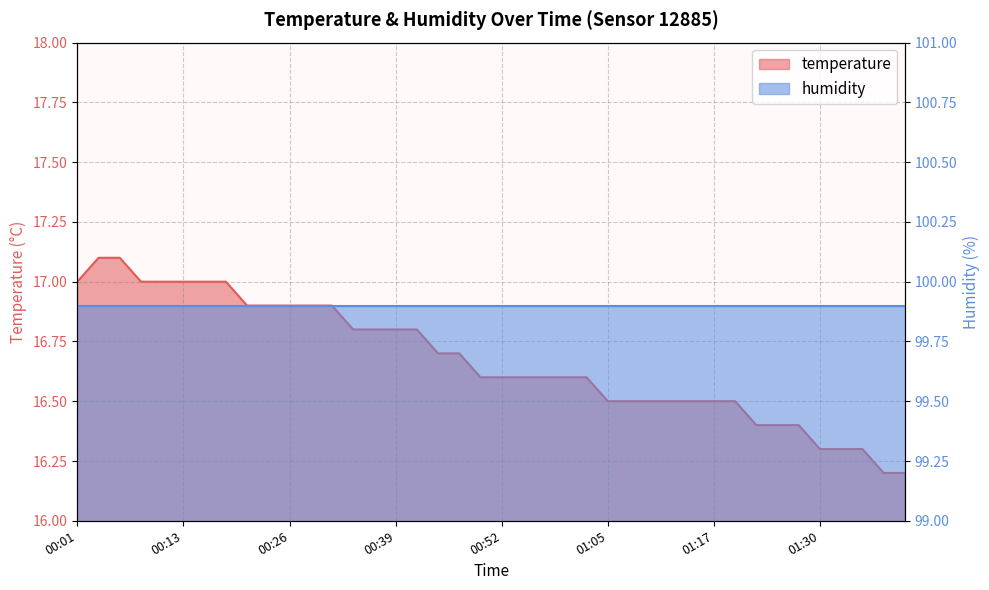

Reading left to right, list all the values displayed in this chart.

00:01=17.0	00:03=17.1	00:06=17.1	00:08=17.0	00:11=17.0	00:13=17.0	00:16=17.0	00:18=17.0	00:21=16.9	00:23=16.9	00:26=16.9	00:29=16.9	00:31=16.9	00:34=16.8	00:36=16.8	00:39=16.8	00:41=16.8	00:44=16.7	00:47=16.7	00:49=16.6	00:52=16.6	00:54=16.6	00:57=16.6	00:59=16.6	01:02=16.6	01:05=16.5	01:07=16.5	01:09=16.5	01:12=16.5	01:15=16.5	01:17=16.5	01:20=16.5	01:23=16.4	01:25=16.4	01:28=16.4	01:30=16.3	01:33=16.3	01:35=16.3	01:38=16.2	01:40=16.2